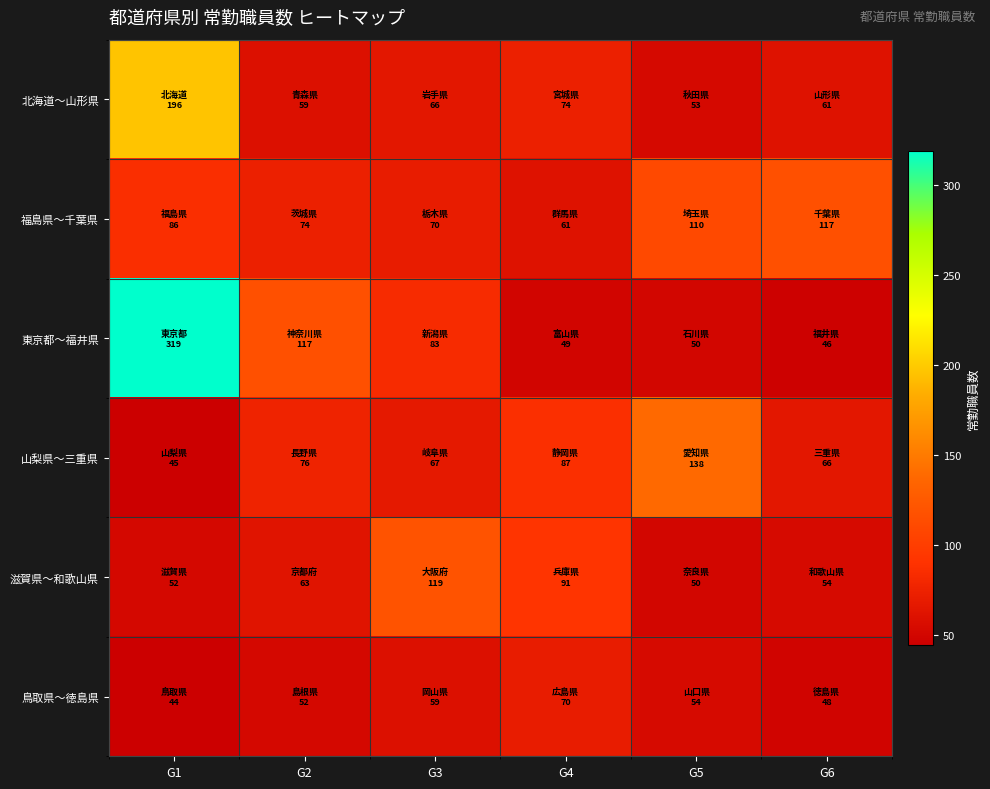

List the series in order of their peak value, lowest first.

鳥取県〜徳島県, 福島県〜千葉県, 滋賀県〜和歌山県, 山梨県〜三重県, 北海道〜山形県, 東京都〜福井県